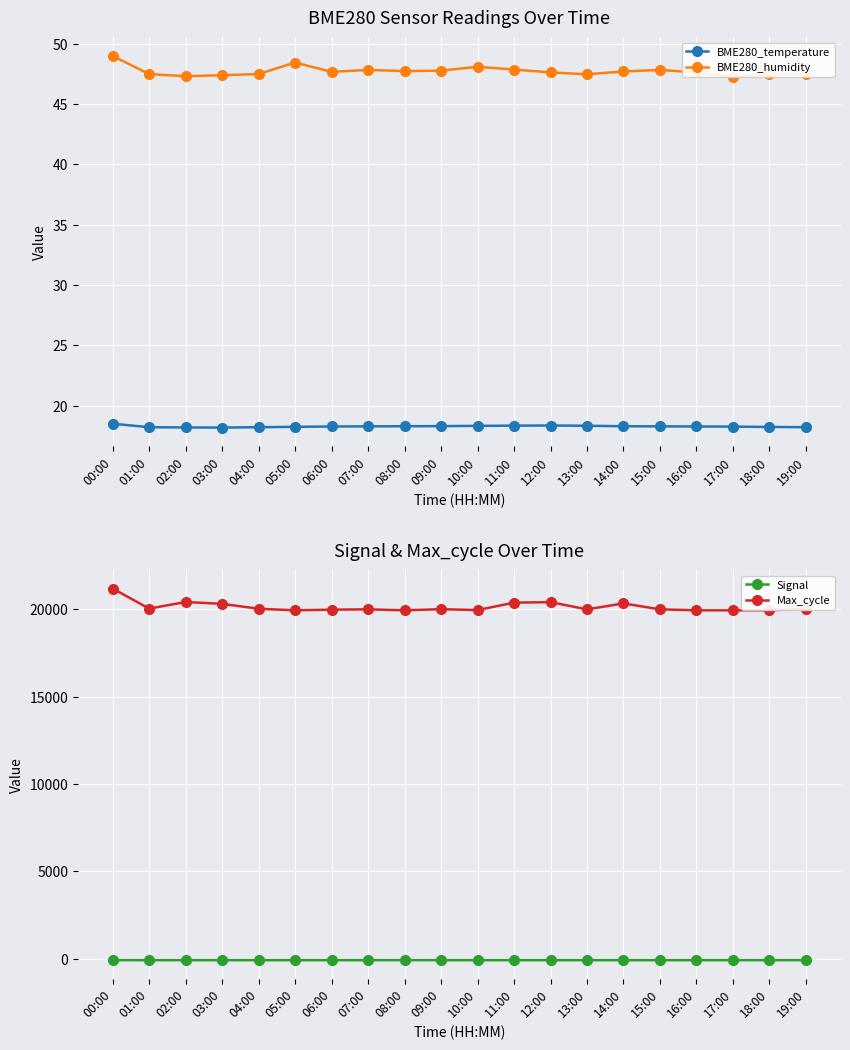

How many interior local valleys does the Signal series have?

1